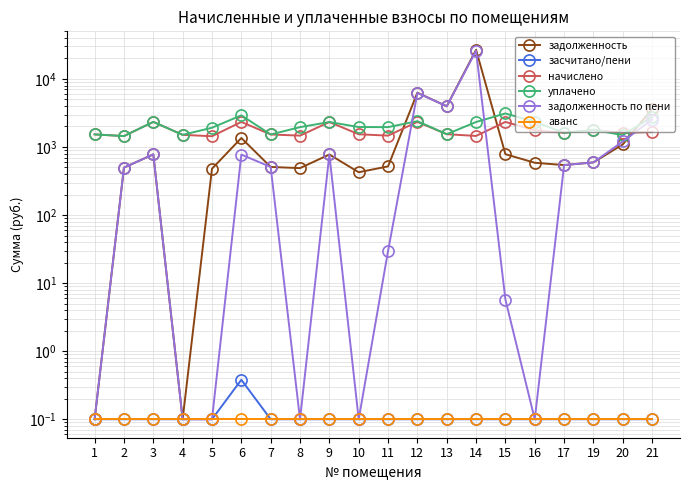

At which category does the chart reach its peak across all series?

14